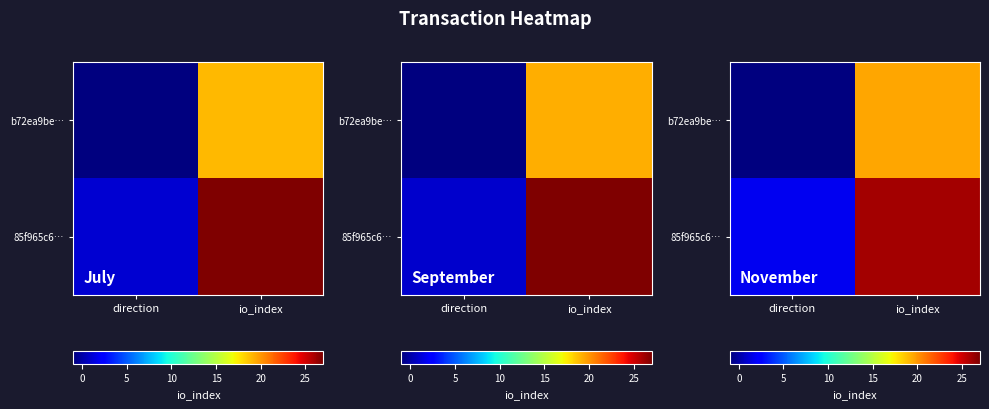

Which has a higher value, direction or io_index?

io_index